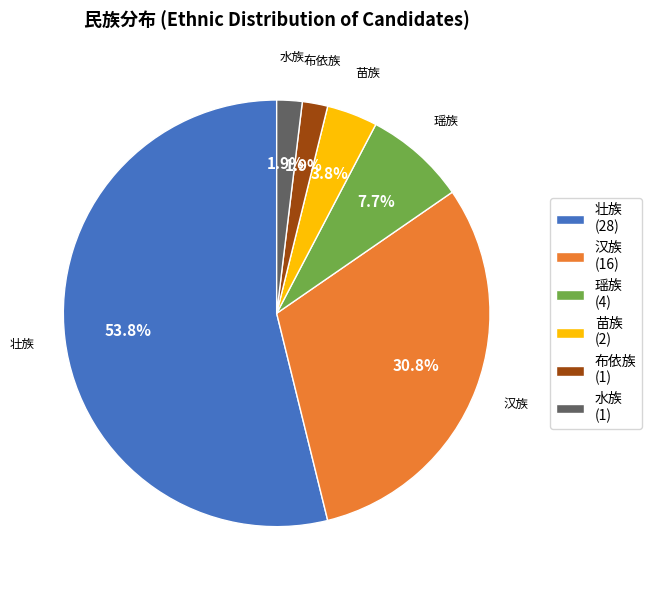

How many segments does this pie chart have?

6